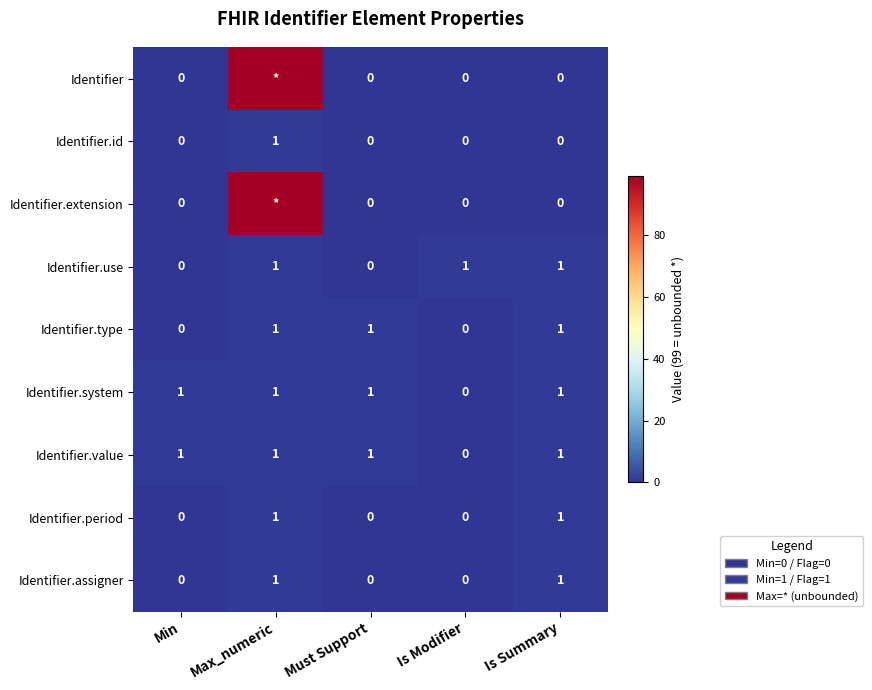

The Identifier.assigner series shows 0 at Is Modifier. True or false?

True